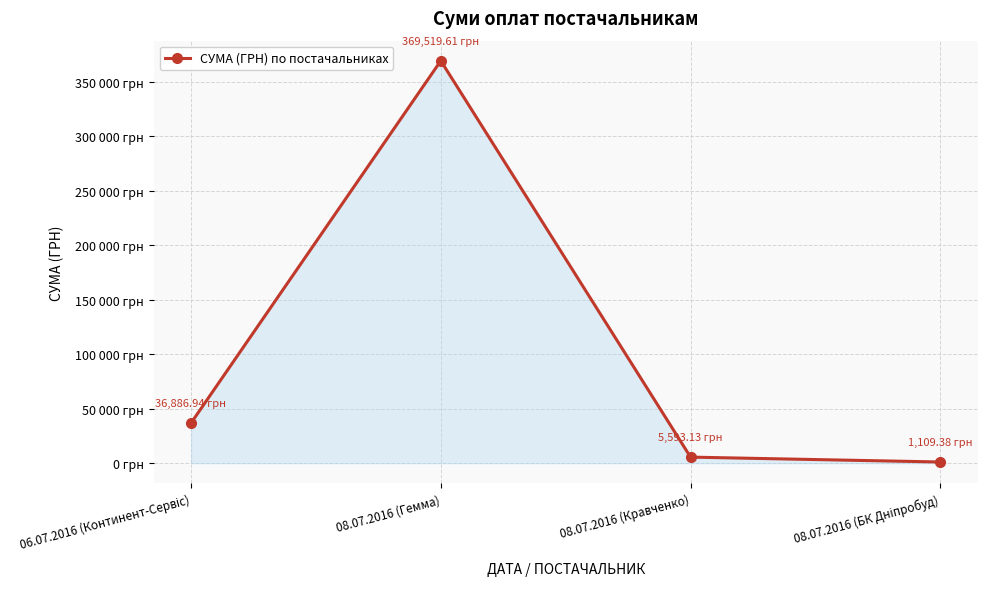

How many data points are above 36886?

2